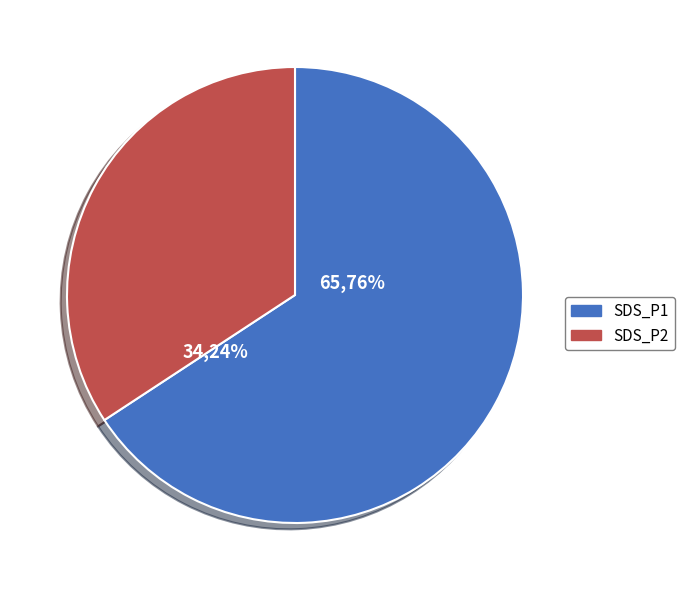

What is the total percentage of SDS_P1 and SDS_P2?

100.0%